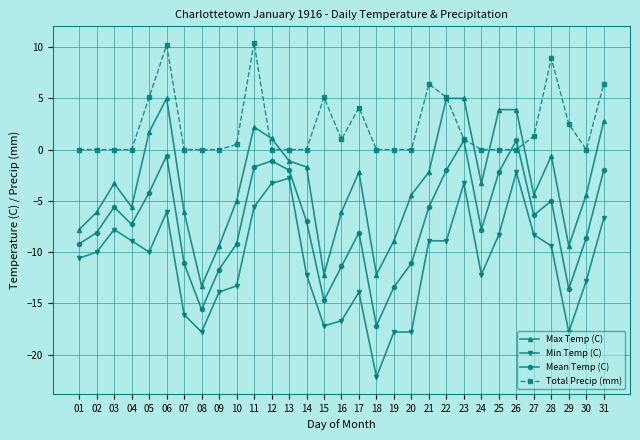

Is the value of Mean Temp (C) at 29 greater than the value of Max Temp (C) at 15?

No